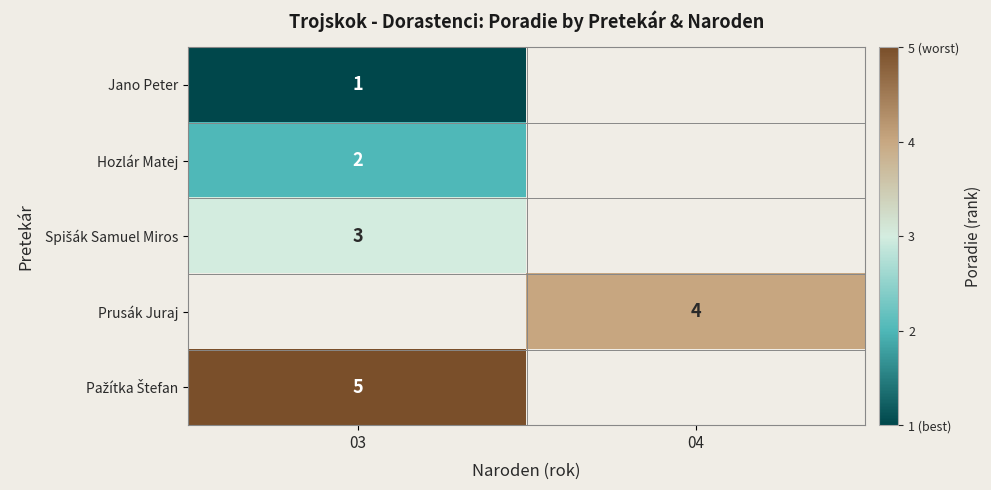

The Jano Peter series shows 0 at 03. True or false?

False